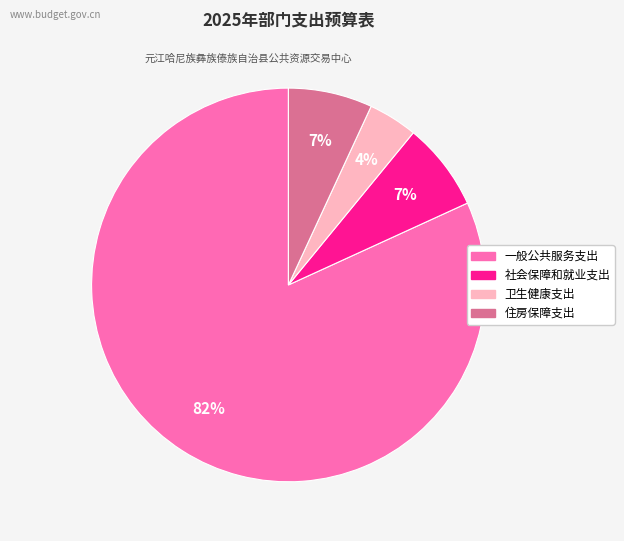

Between 卫生健康支出 and 一般公共服务支出, which is larger?

一般公共服务支出